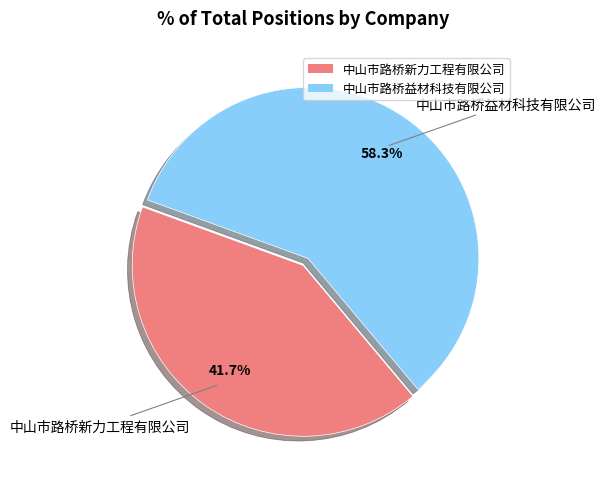

To the nearest percent, what portion does 中山市路桥益材科技有限公司 represent?

58%